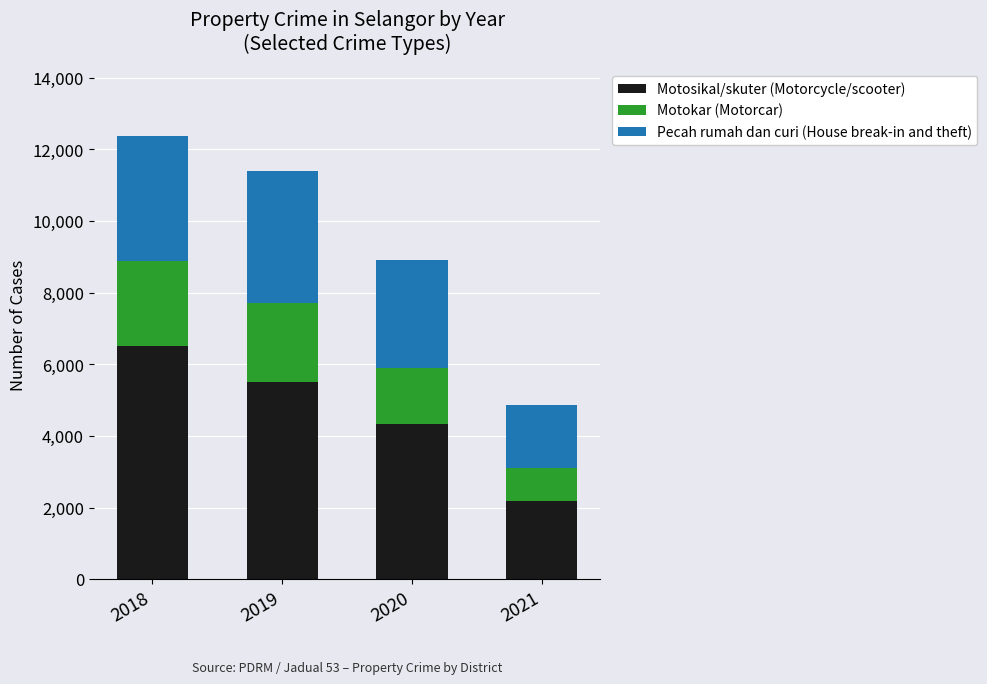

What is the difference between the maximum and minimum values in the Motosikal/skuter (Motorcycle/scooter) series?

4320